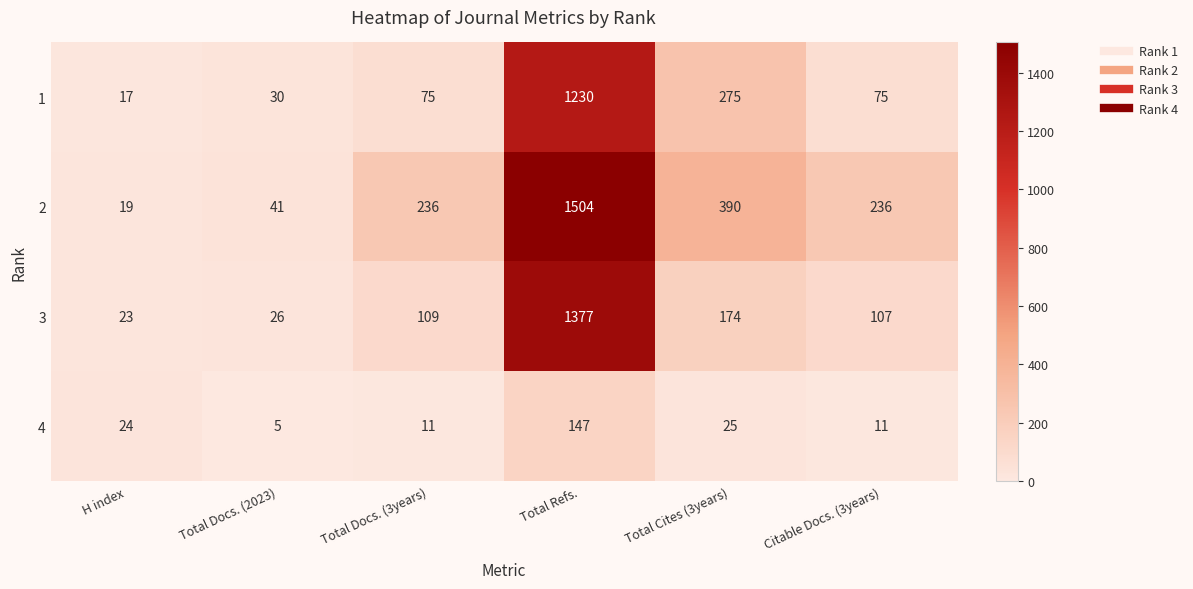

The value of 4 at Total Refs. is 255. True or false?

False